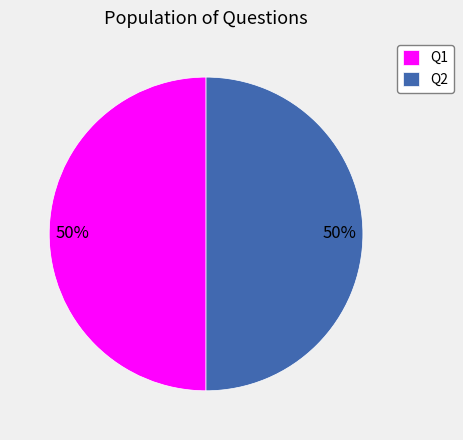

Is the sum of Q2 and Q1 greater than half?

Yes